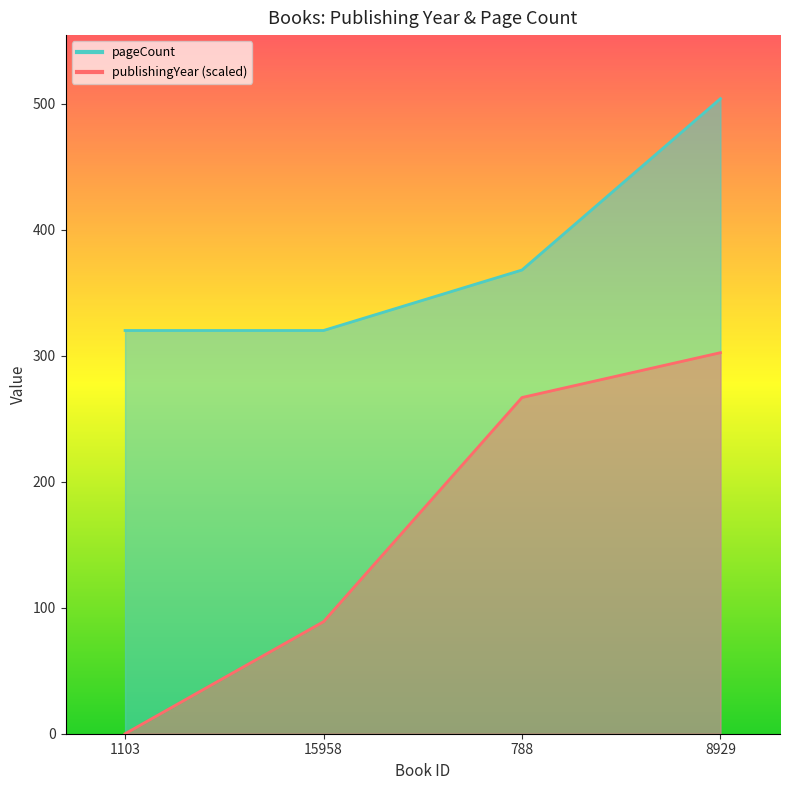

What is the difference between the publishingYear values at 1103 and 788?

266.8